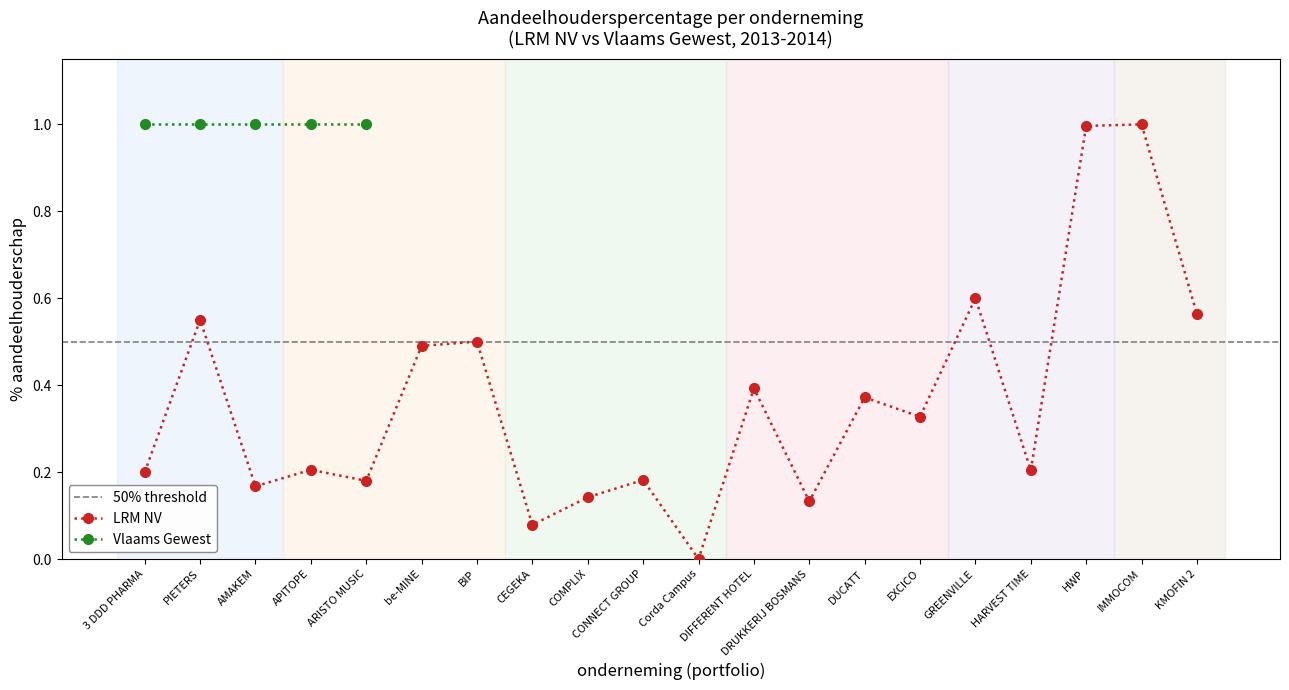

Reading left to right, transcribe all the data shown in this chart.

3 DDD PHARMA=0.2	PIETERS=0.6	AMAKEM=0.2	APITOPE=0.2	ARISTO MUSIC=0.2	be-MINE=0.5	BIP=0.5	CEGEKA=0.1	COMPLIX=0.1	CONNECT GROUP=0.2	Corda Campus=0.0	DIFFERENT HOTEL=0.4	DRUKKERIJ BOSMANS=0.1	DUCATT=0.4	EXCICO=0.3	GREENVILLE=0.6	HARVEST TIME=0.2	HWP=1.0	IMMOCOM=1.0	KMOFIN 2=0.6